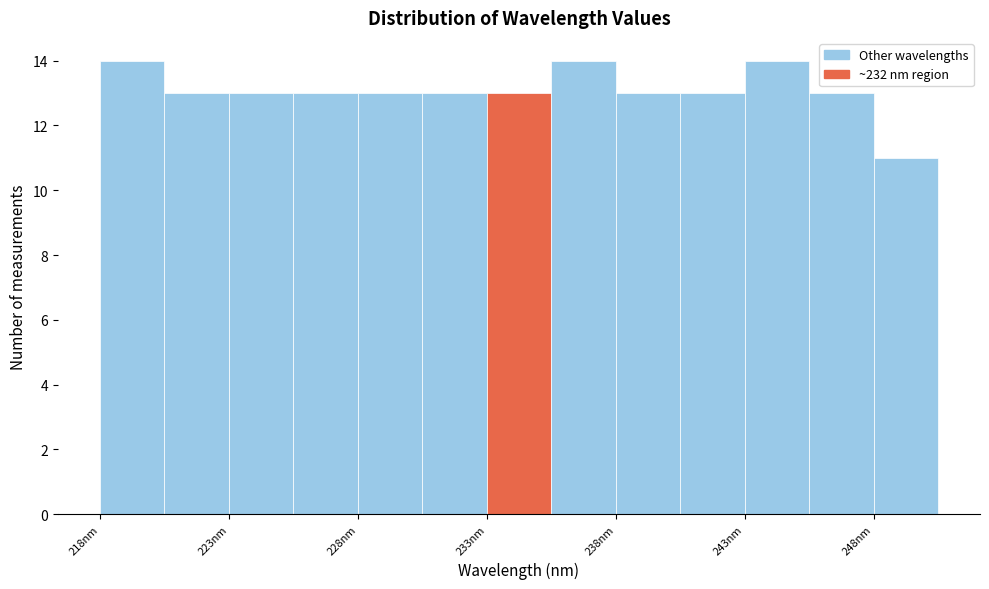

How tall is the bar that spans 240.5 to 243.0 on the x-axis? Neither the bar edges nor the heights are printed on the chart, so give them approximately, as read against the axes.

13